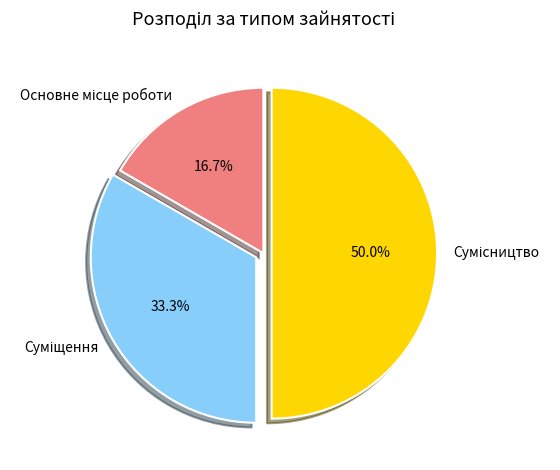

Is the sum of Суміщення and Сумісництво greater than half?

Yes